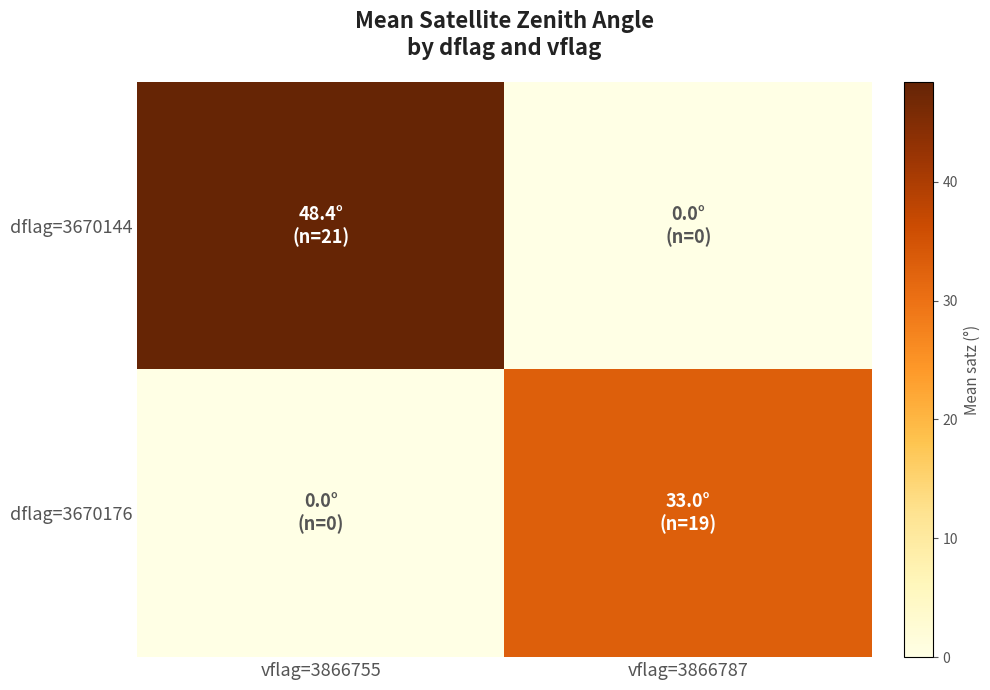

Rank the series by their maximum value, from highest to lowest.

dflag=3670144, dflag=3670176